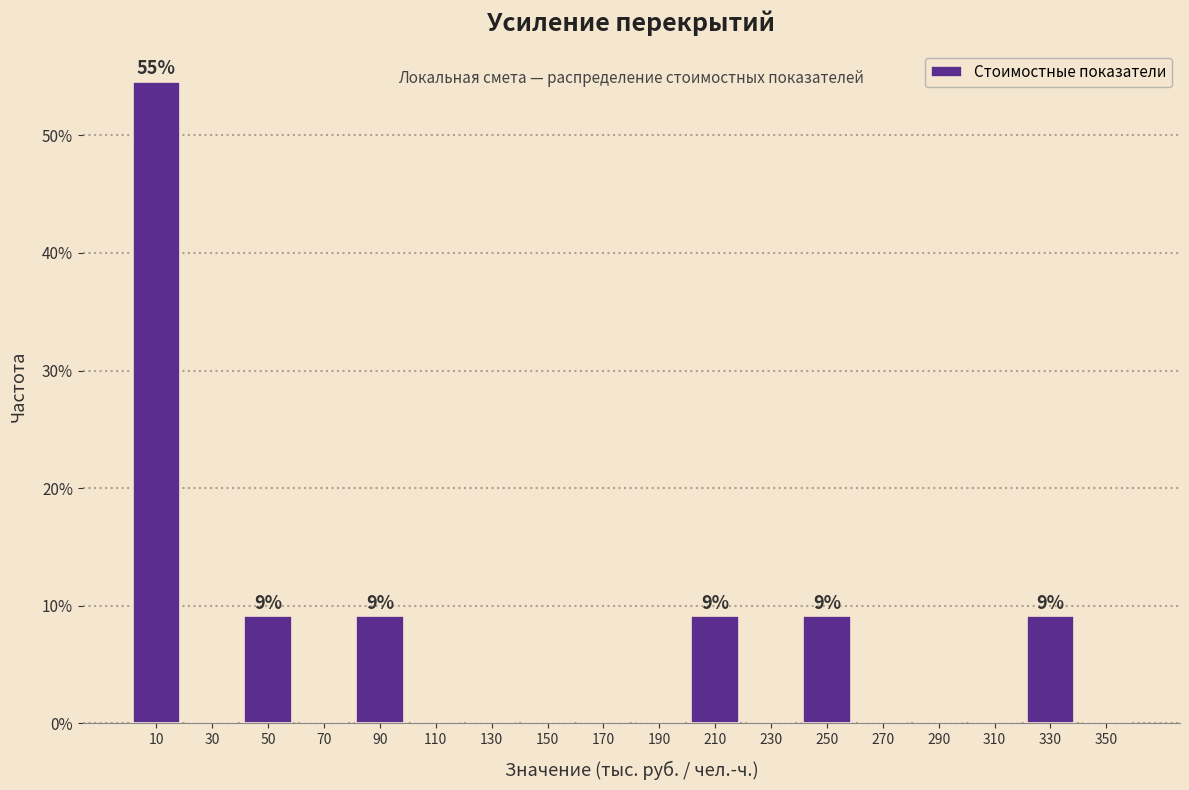

Over which range of the x-axis is the bar tallest?

0 to 20